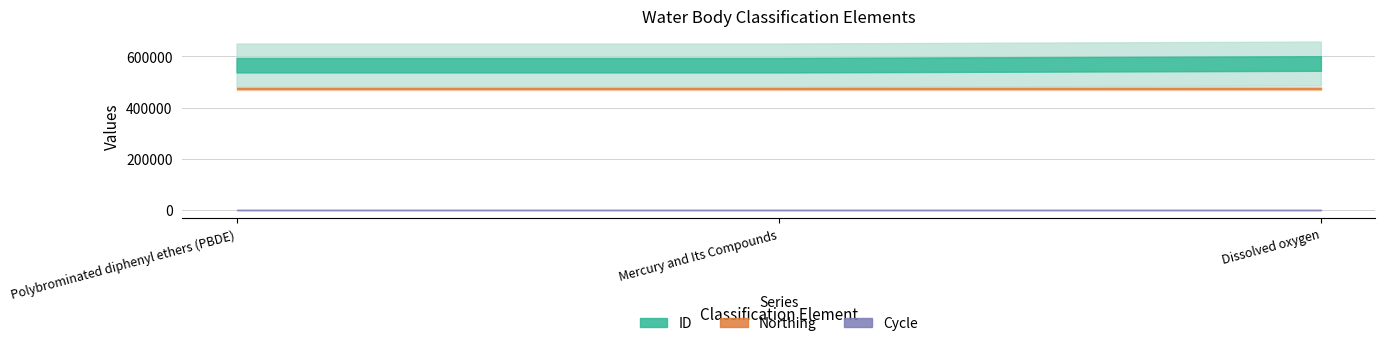

What are all the series names shown in the legend?

ID, Northing, Cycle